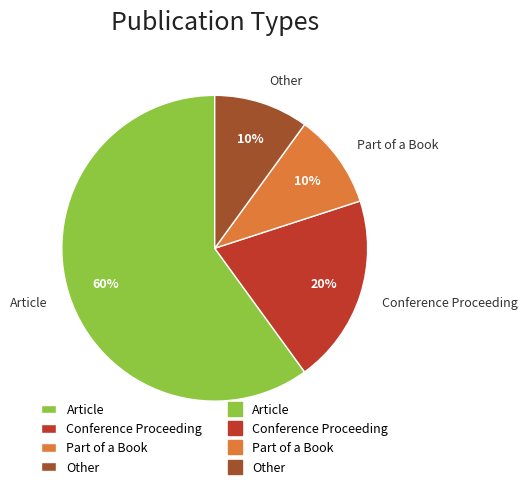

Combined, do Part of a Book and Other account for over 50%?

No